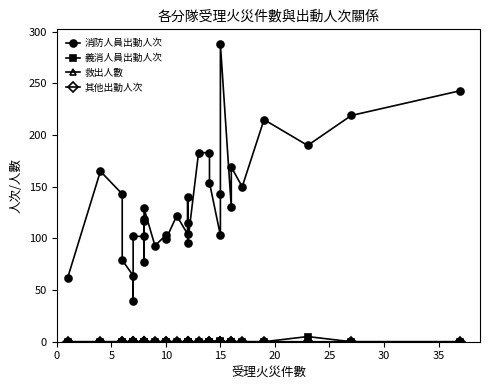

How many interior local peaks does the 消防人員出動人次 series have?

9